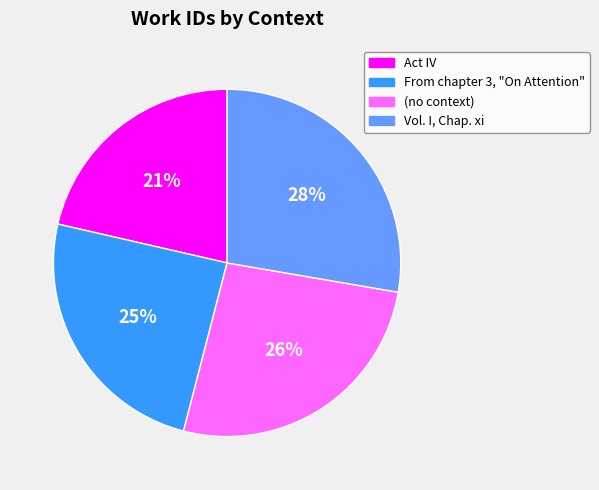

To the nearest percent, what percentage of the pie is From chapter 3, "On Attention"?

25%